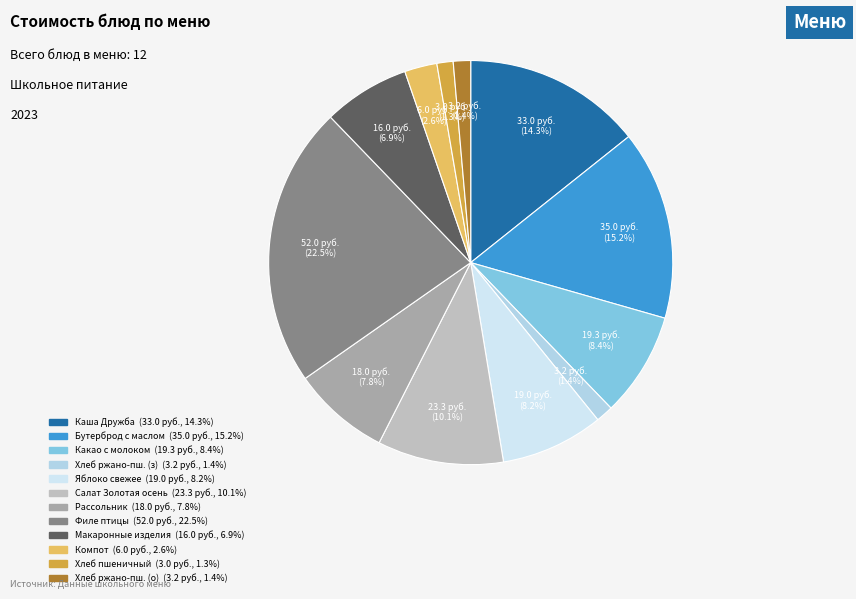

What is the largest slice in the pie chart?

Филе птицы тушеное